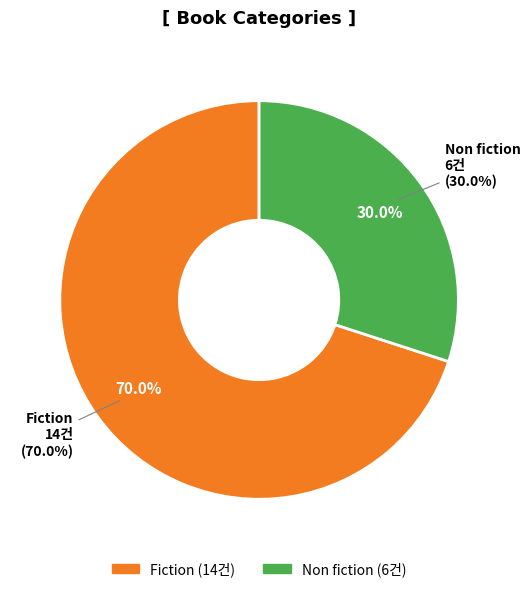

What portion of the pie excludes Fiction?

30.0%